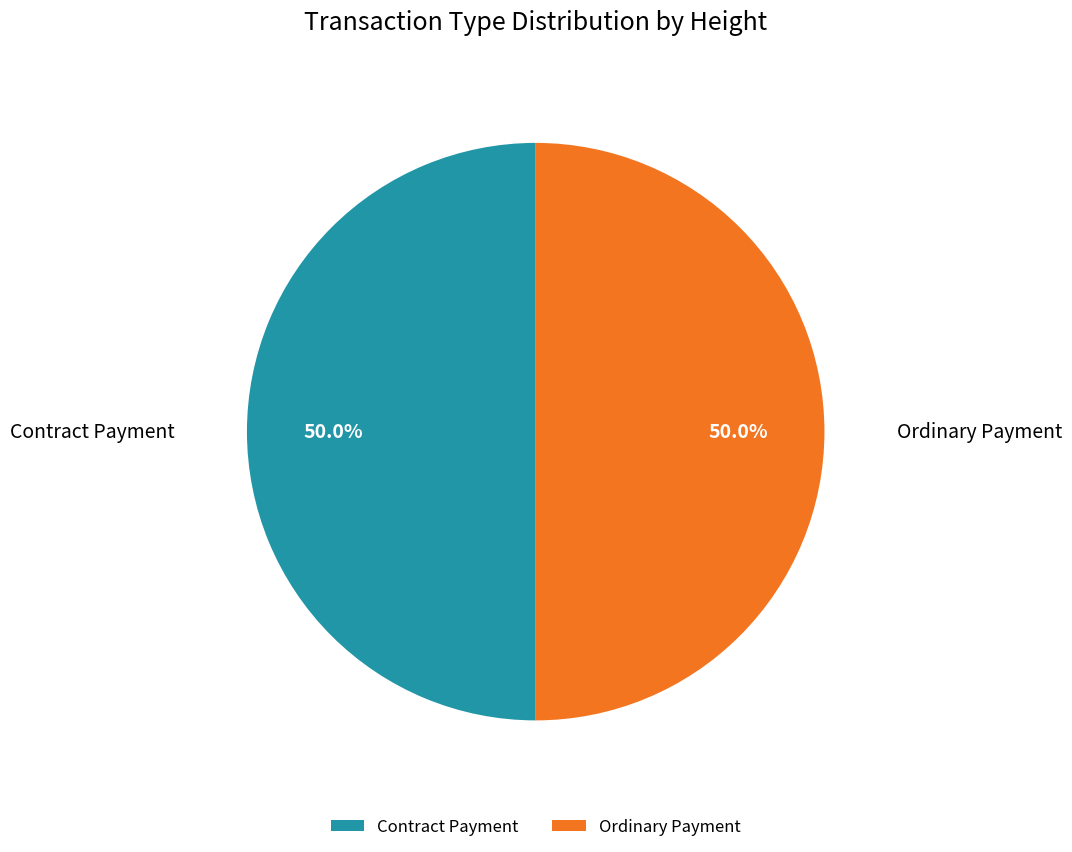

Count the number of slices in the pie.

2